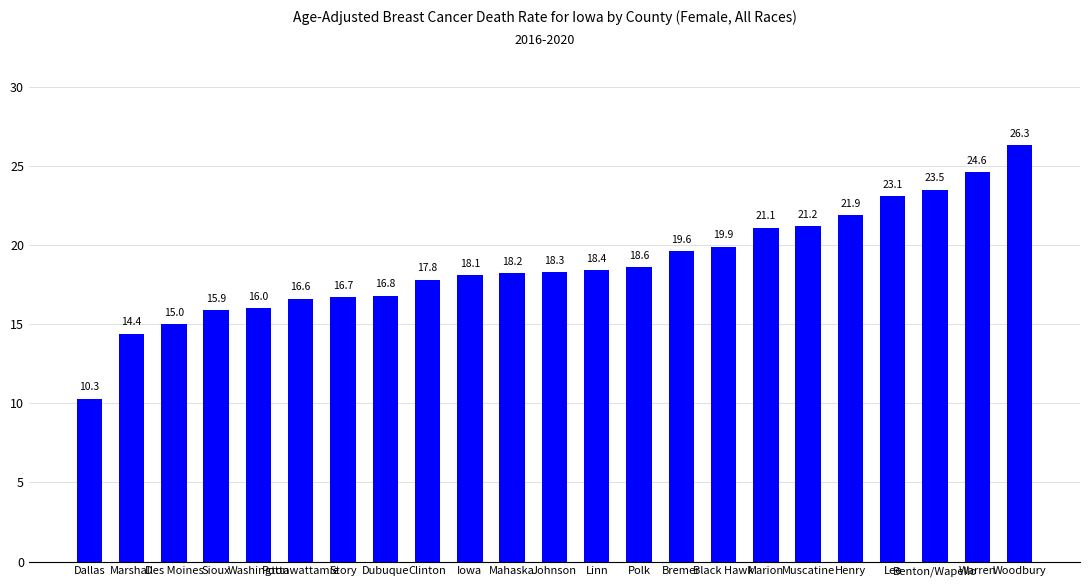

What is the maximum value shown in the chart?

26.3